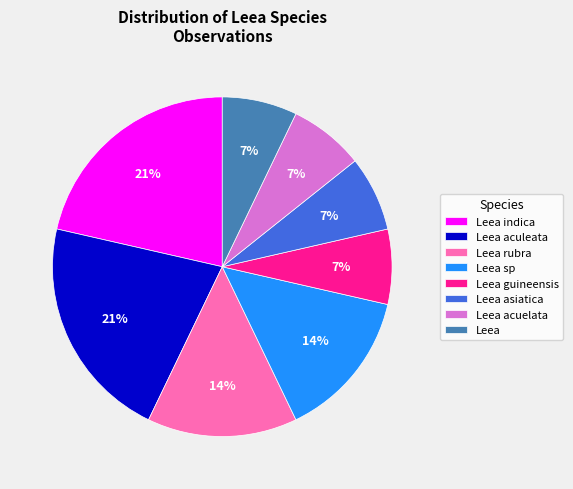

The Leea acuelata slice represents 1% of the pie. True or false?

False